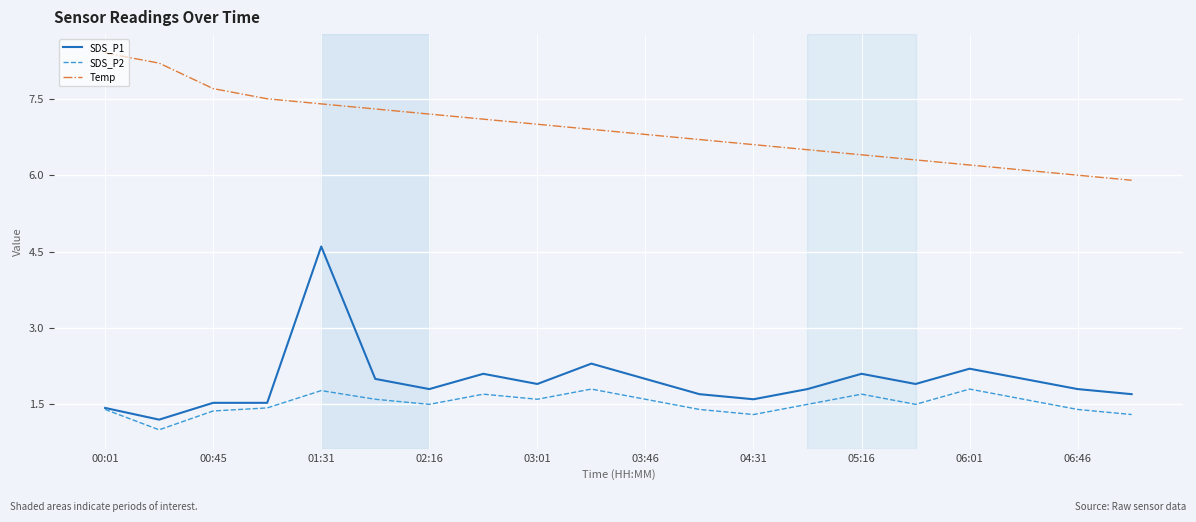

True or false: SDS_P2 and Temp cross at least once.

False